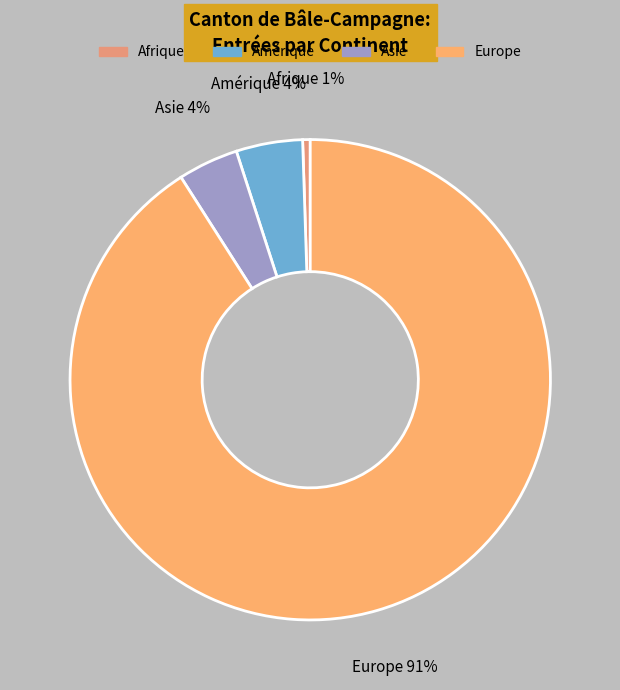

Between Asie and Europe, which is larger?

Europe